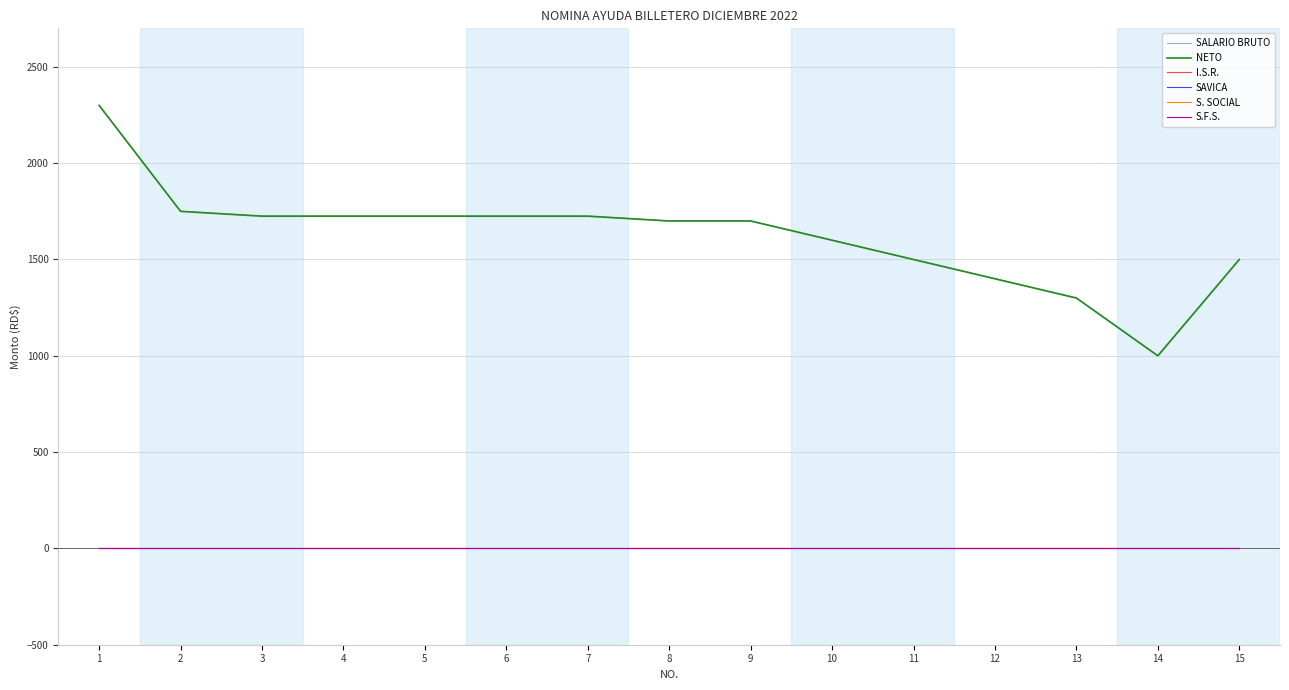

True or false: SAVICA and I.S.R. intersect in this chart.

False